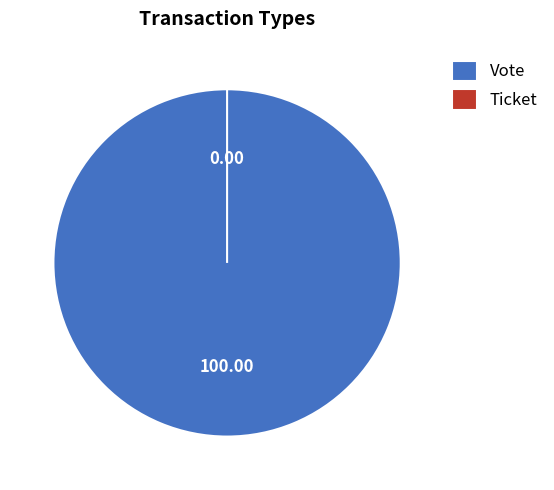

The Vote slice represents 100% of the pie. True or false?

True